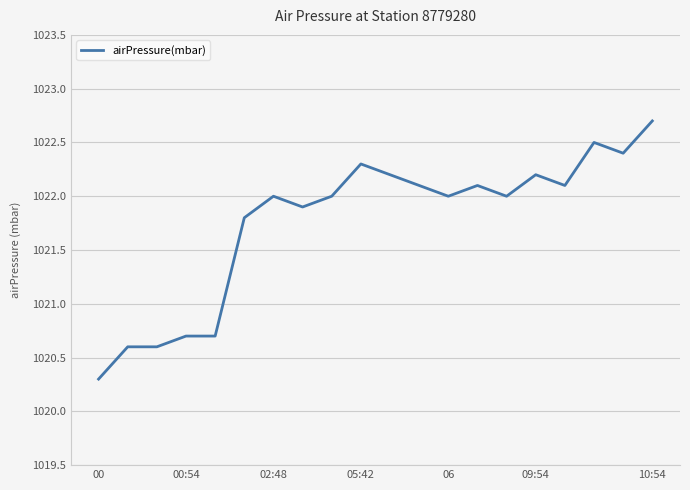

What is the smallest value displayed?

1020.3